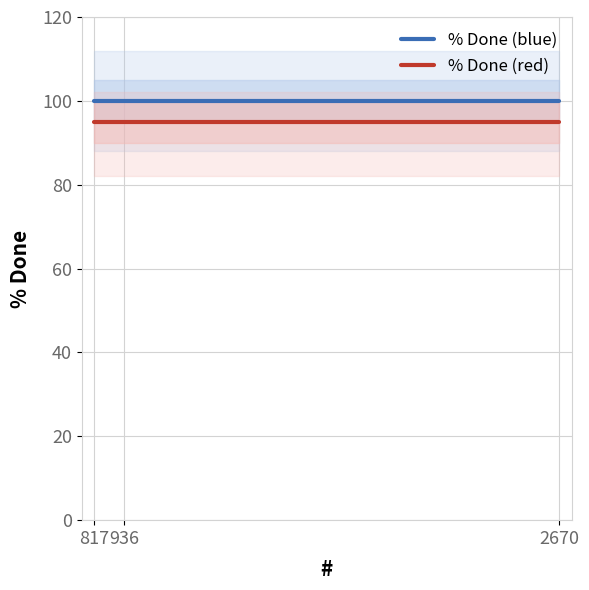

What is the maximum value shown in the chart?

100